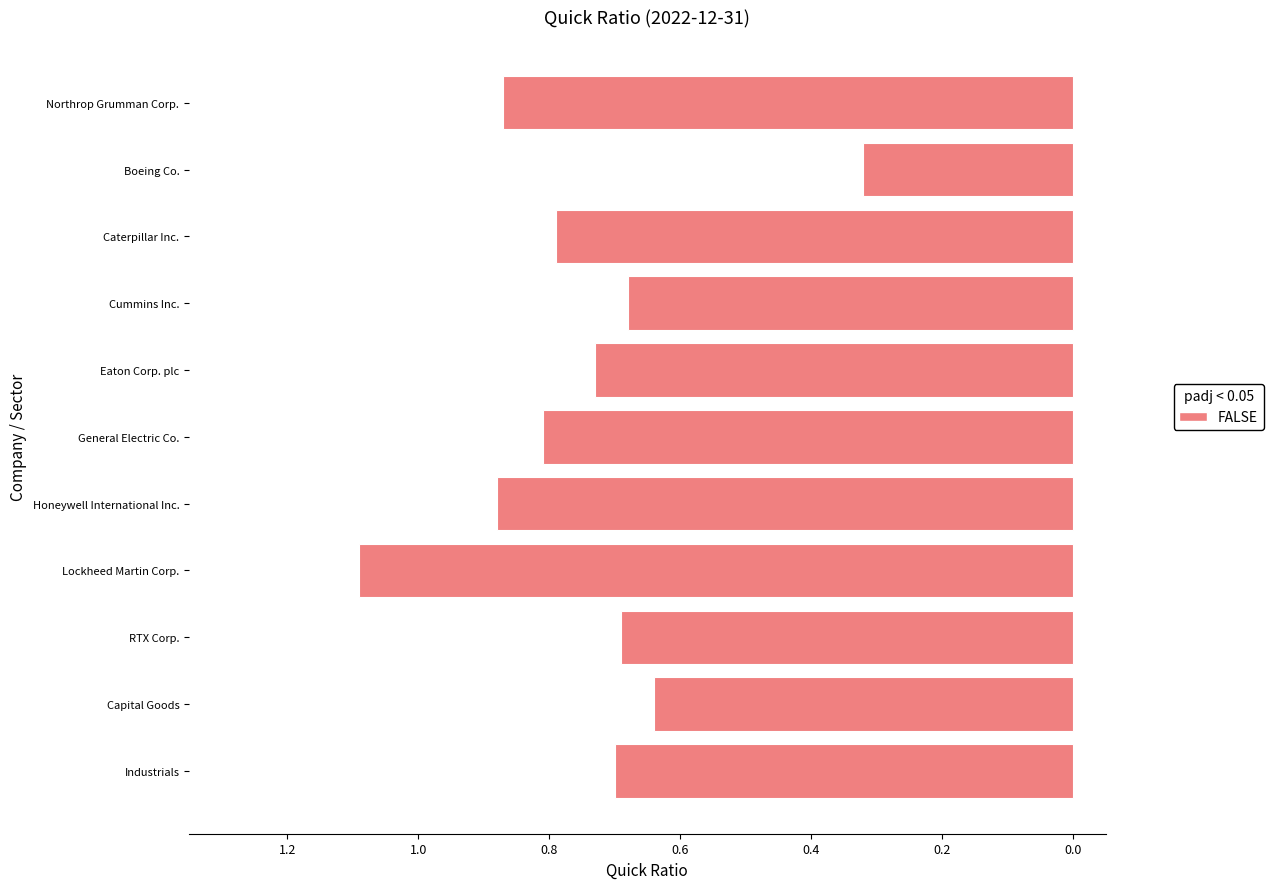

Are the bars horizontal?

Yes